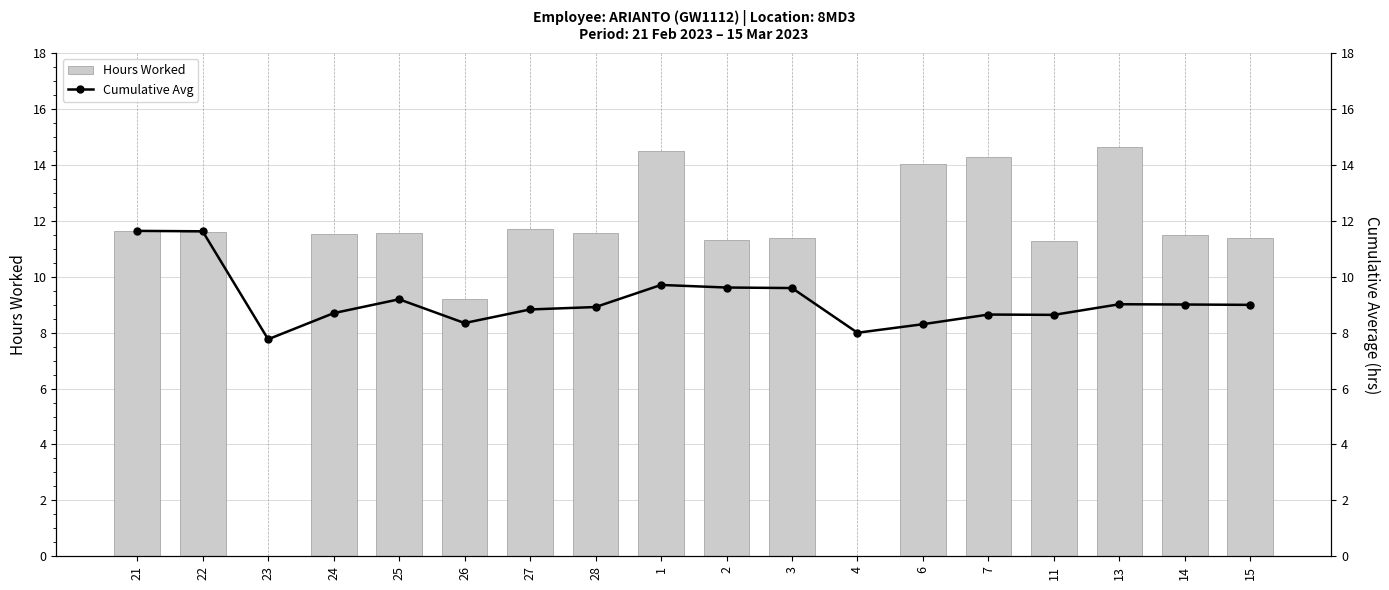

Which has a higher value, 15 or 28?

28